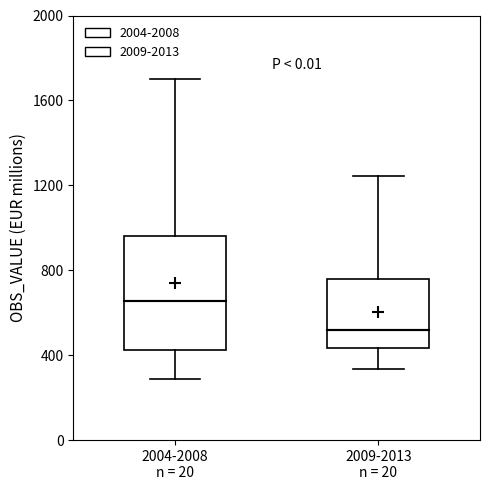

Which box is the tallest, from its lower edge to its upper edge?

2004-2008 n = 20